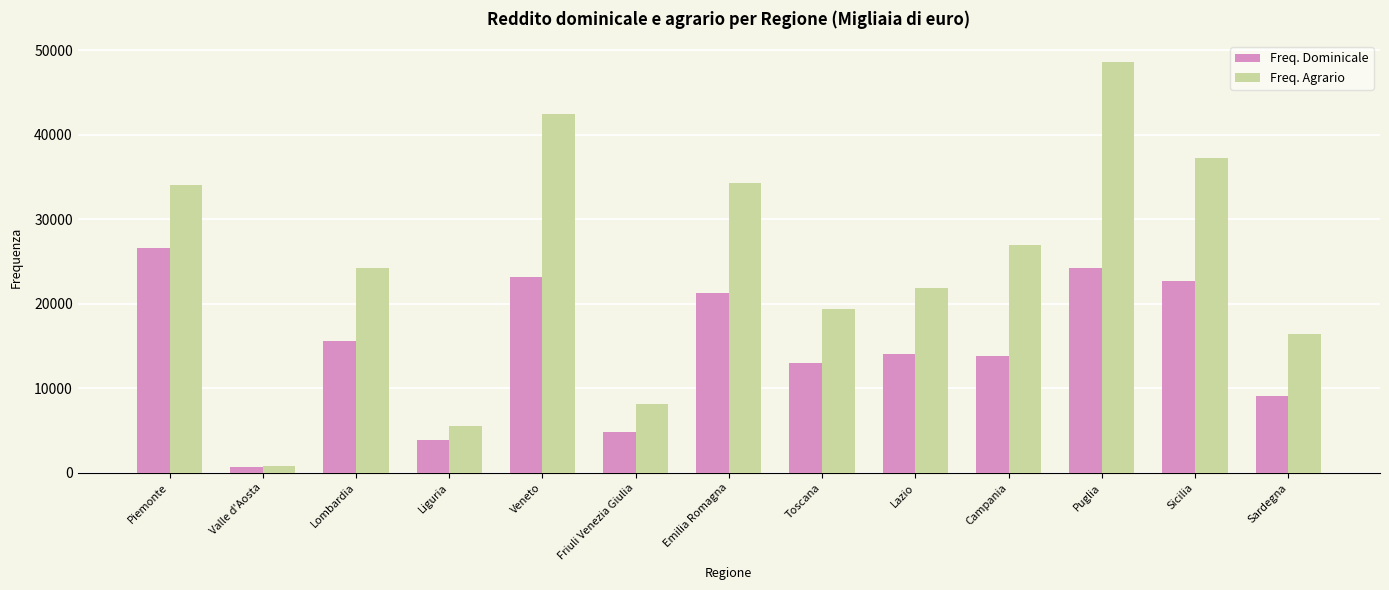

How many data points does each series have?

13